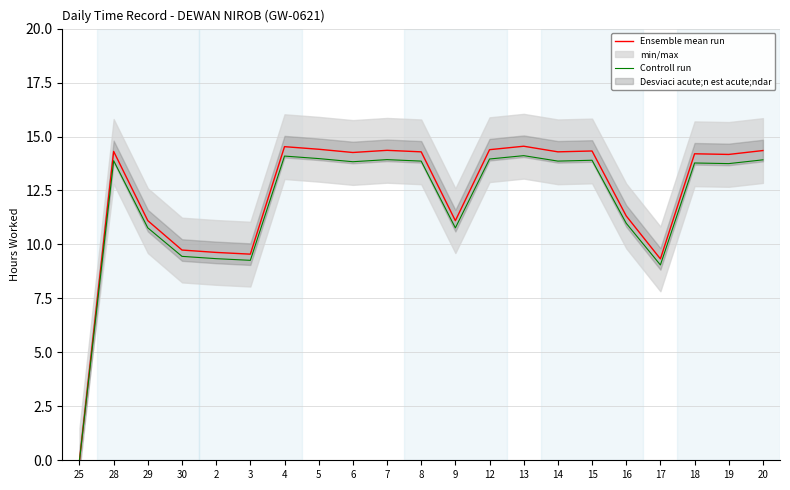

How many data points does each series have?

21